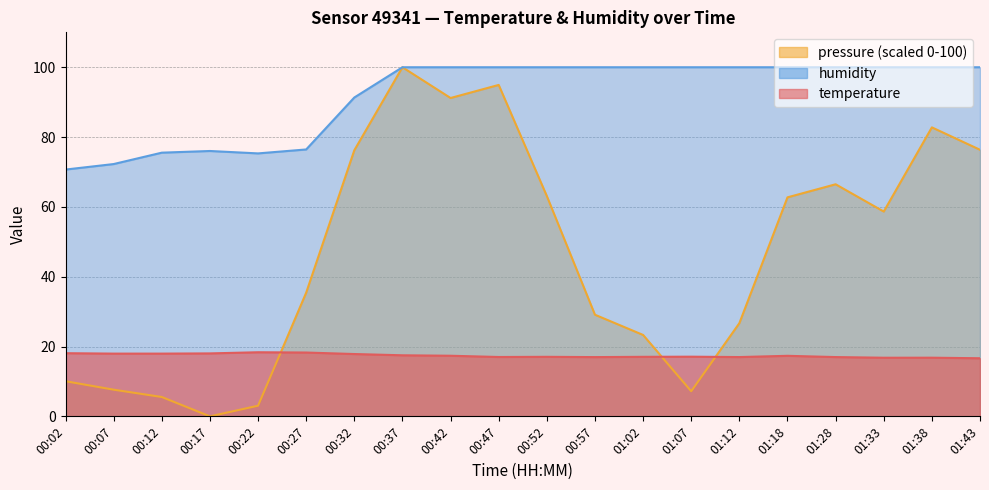

True or false: humidity and temperature intersect in this chart.

False